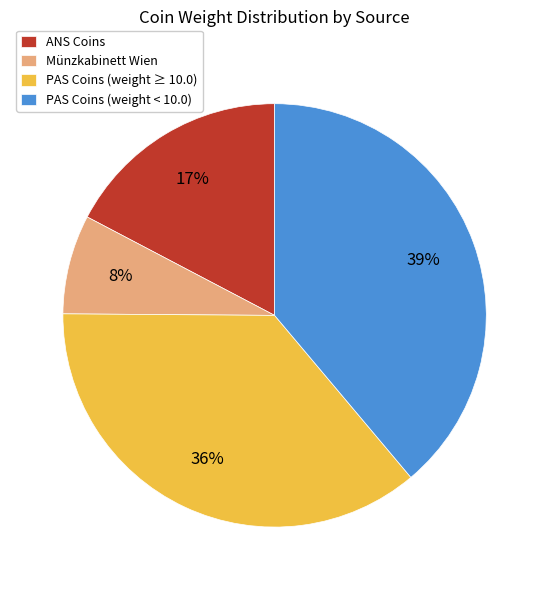

What percentage is the PAS Coins (weight < 10.0) slice, to the nearest percent?

39%